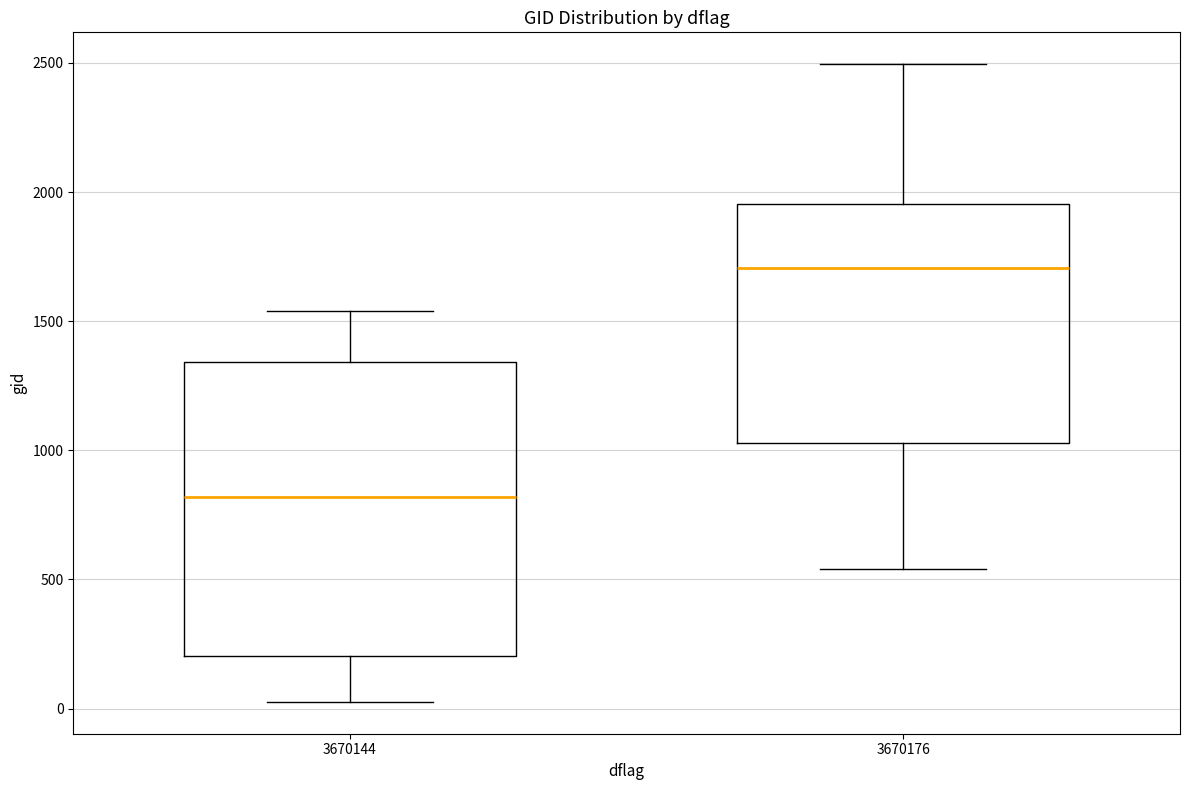

Reading left to right, transcribe this box plot: for each box, give where its median line is, the range the box spans, and where its two whiskers end, as read against the y-axis. The values are not printed on the chart, so give them approximately, as read against the axis.

3670144: median 800, box 200 to 1350, whiskers 50 to 1550
3670176: median 1700, box 1050 to 1950, whiskers 550 to 2500